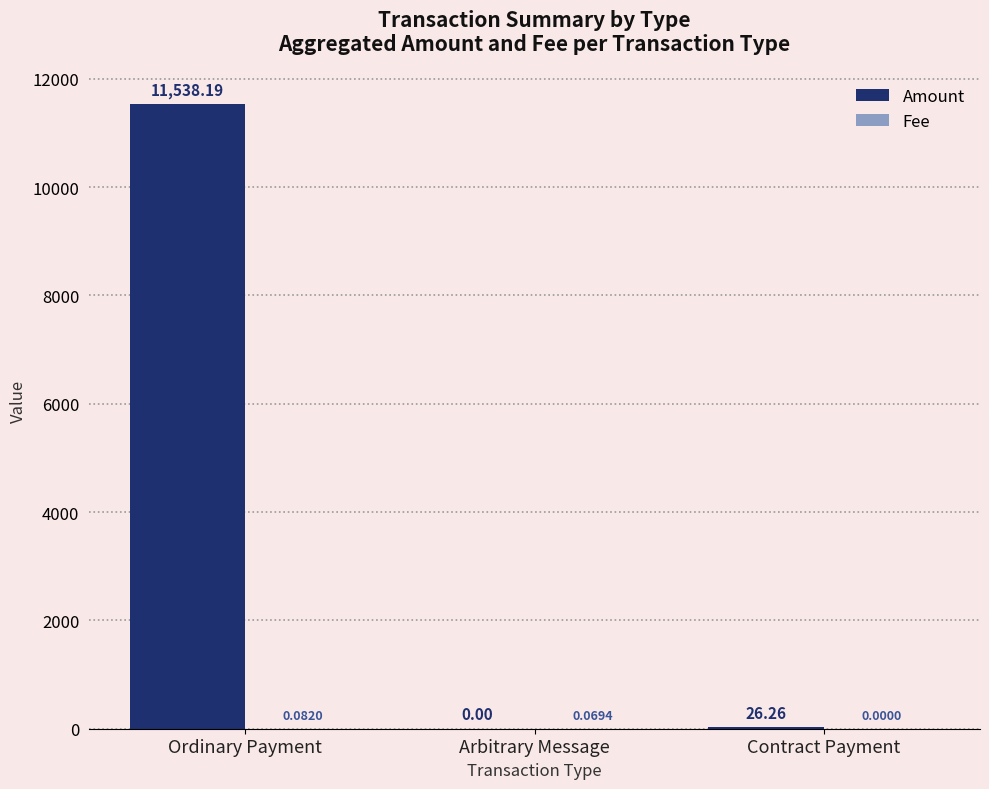

Are the bars horizontal?

No